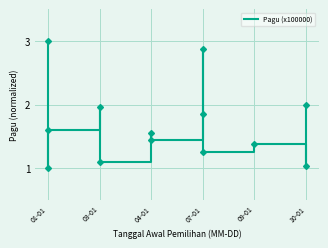

What is the greatest value displayed?

3.0